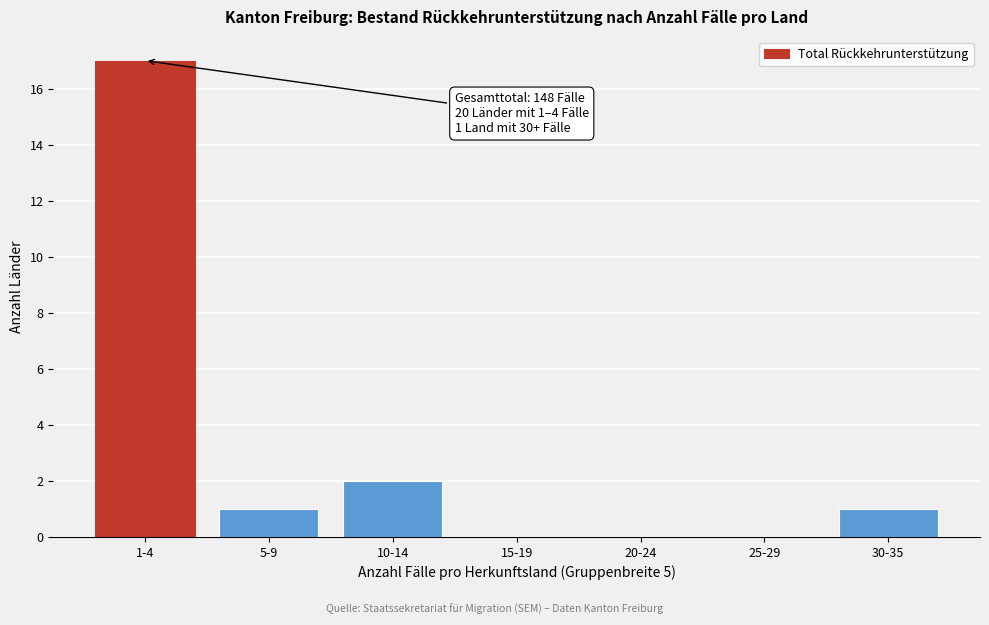

Reading right to left, list all the values displayed in this chart.

30-35=1	25-29=0	20-24=0	15-19=0	10-14=2	5-9=1	1-4=17